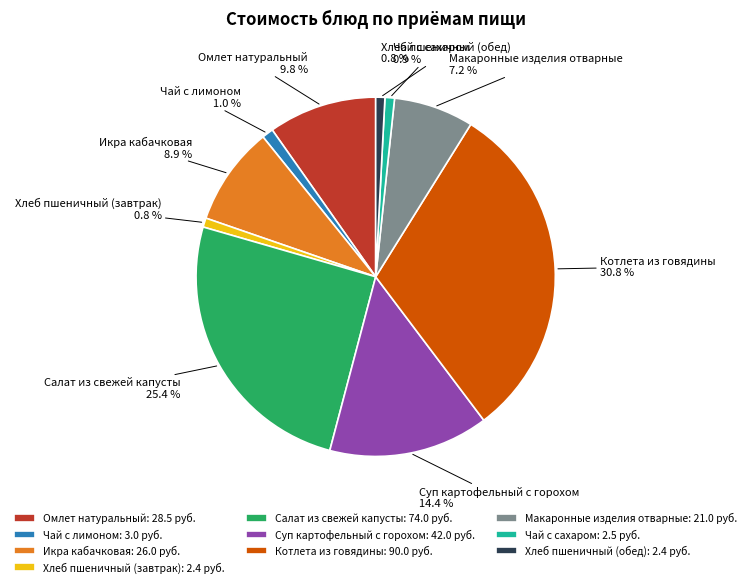

To the nearest percent, what is the difference between the largest and smallest slice percentages?

30%